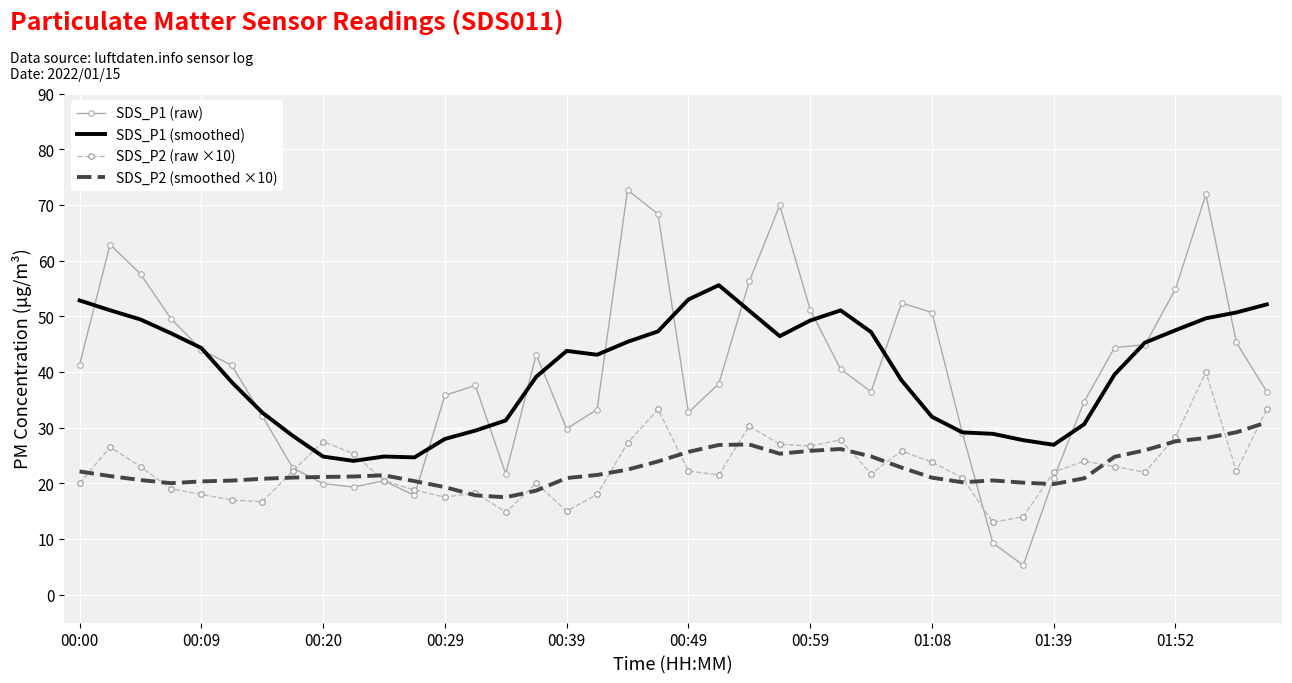

List the series in order of their peak value, lowest first.

SDS_P2 (smoothed ×10), SDS_P2 (raw ×10), SDS_P1 (smoothed), SDS_P1 (raw)